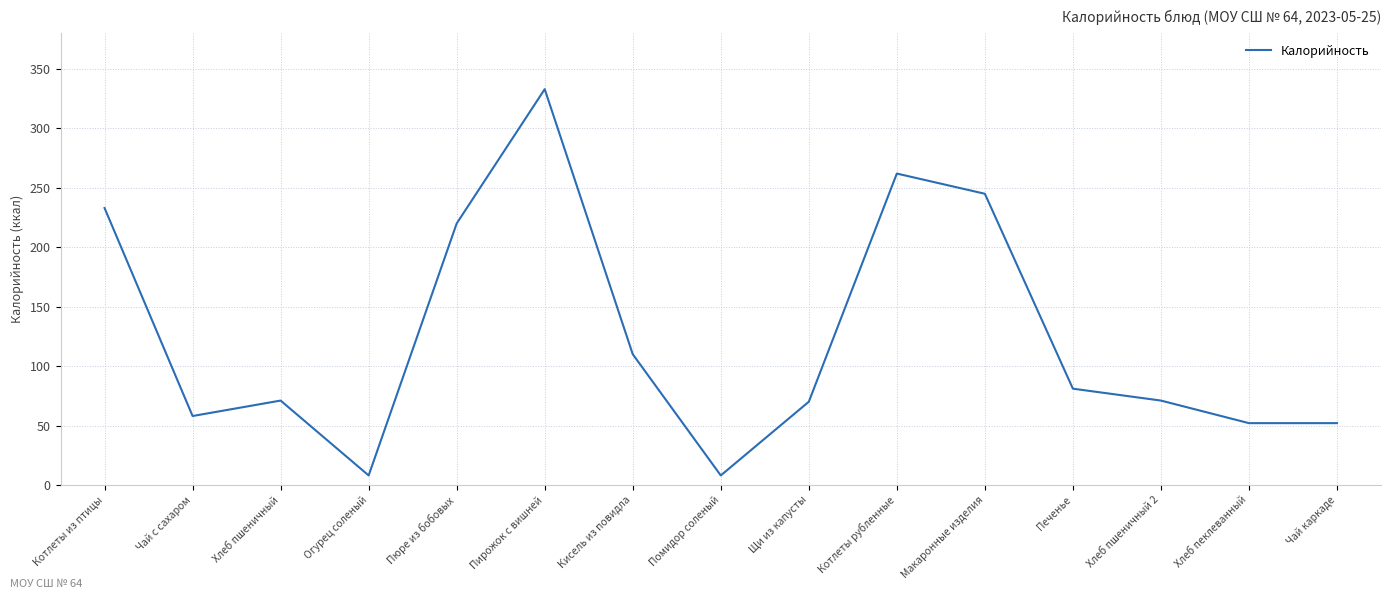

Does the chart have visible grid lines?

Yes